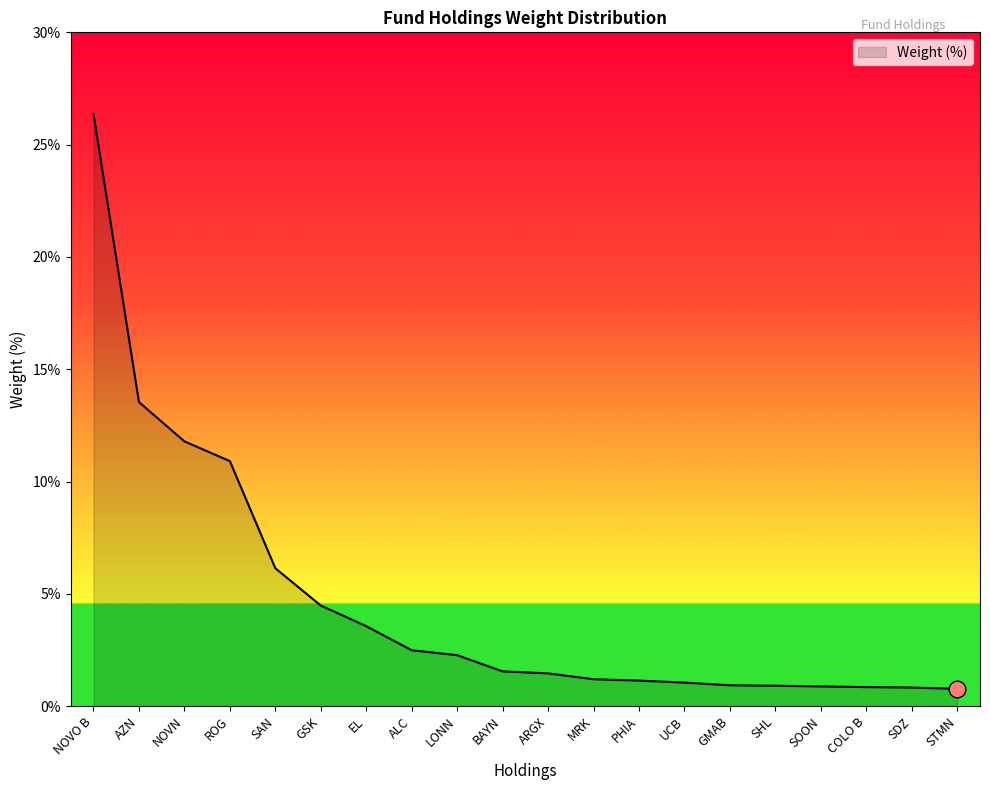

Is it true that the value at NOVN is 11.8?

True